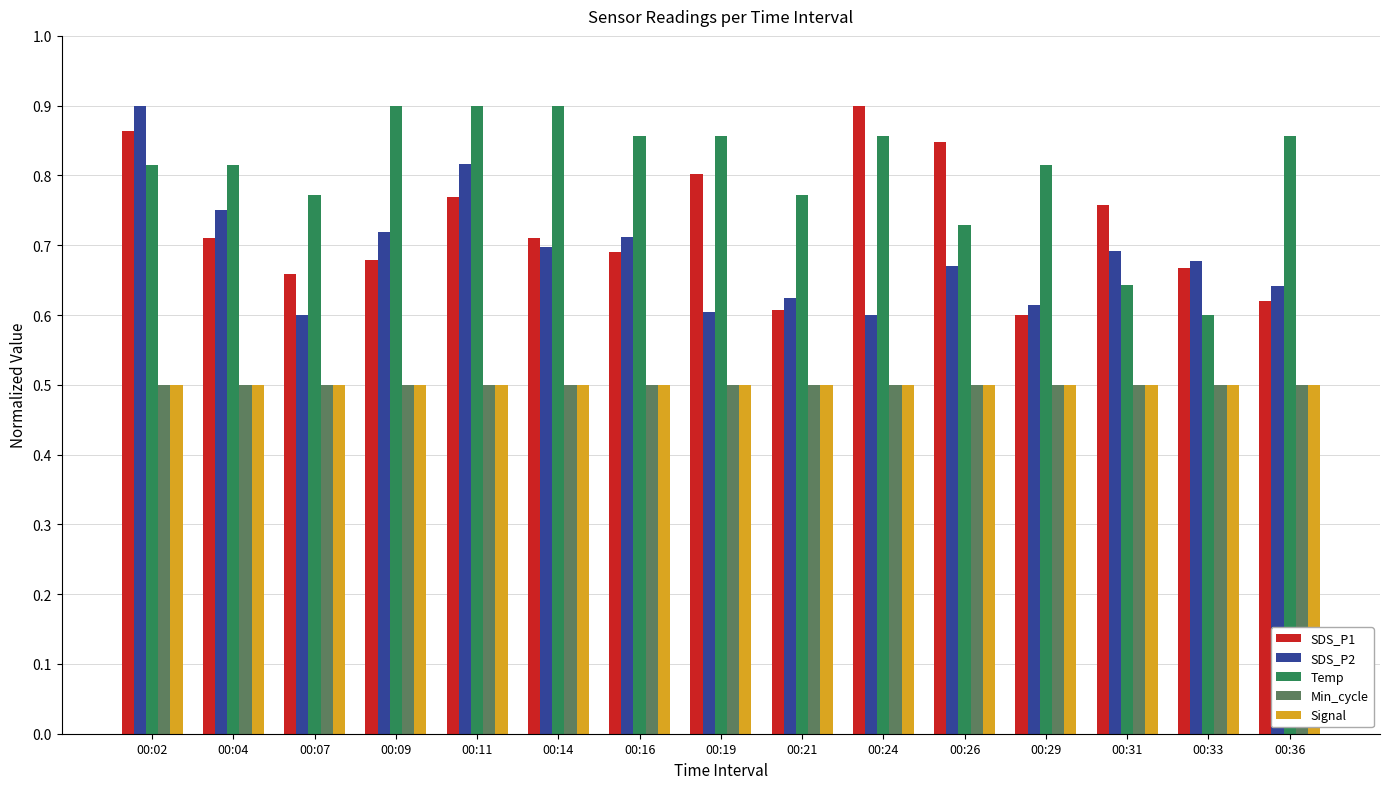

What is the value of the Signal bar at the 12th from the left?

0.5